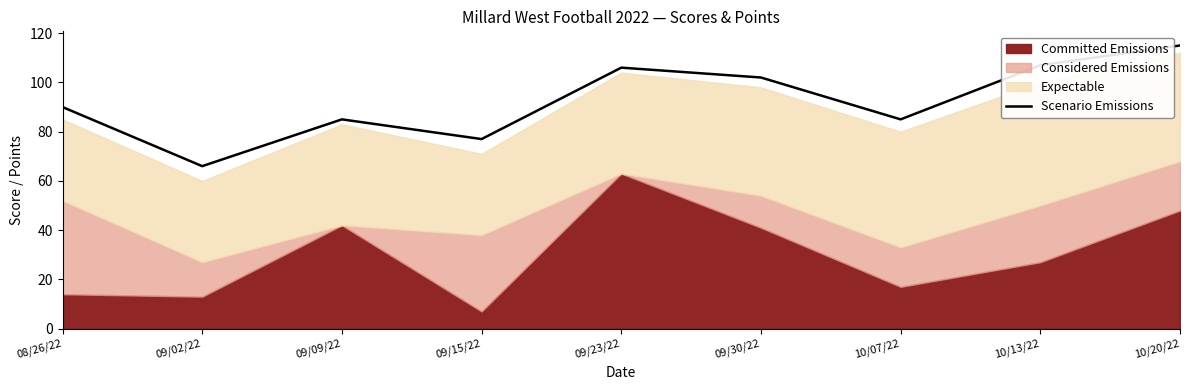

How many lines are shown in the chart?

1